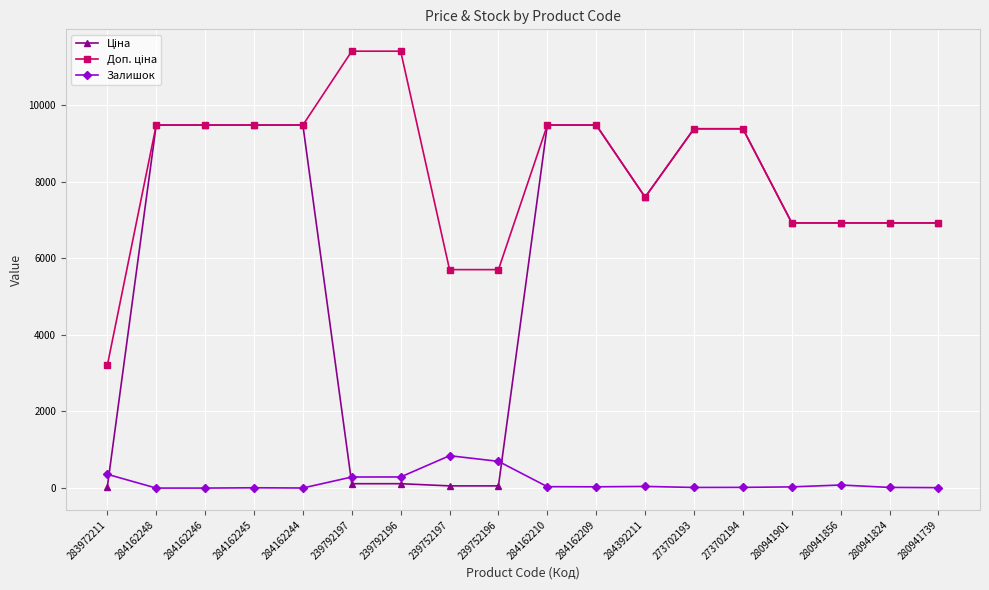

The value of Залишок at 284162248 is 0.0. True or false?

True